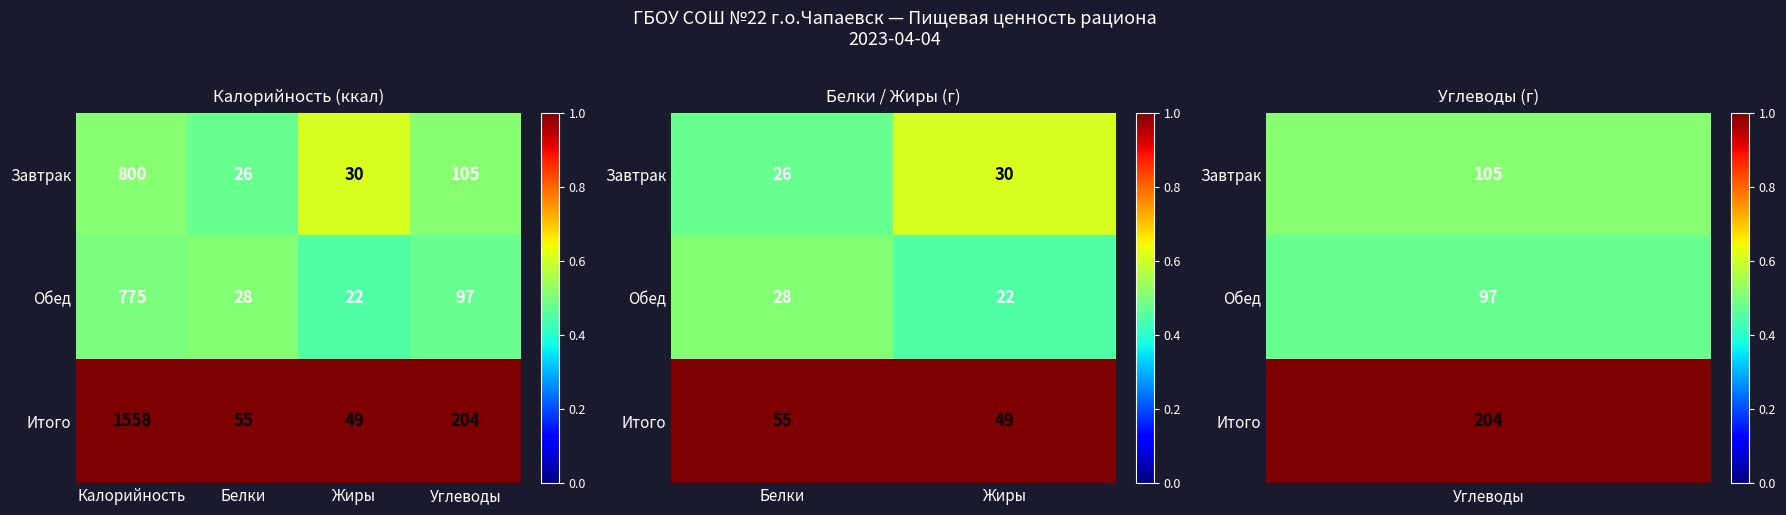

The value of Обед at Жиры is 0.6. True or false?

False